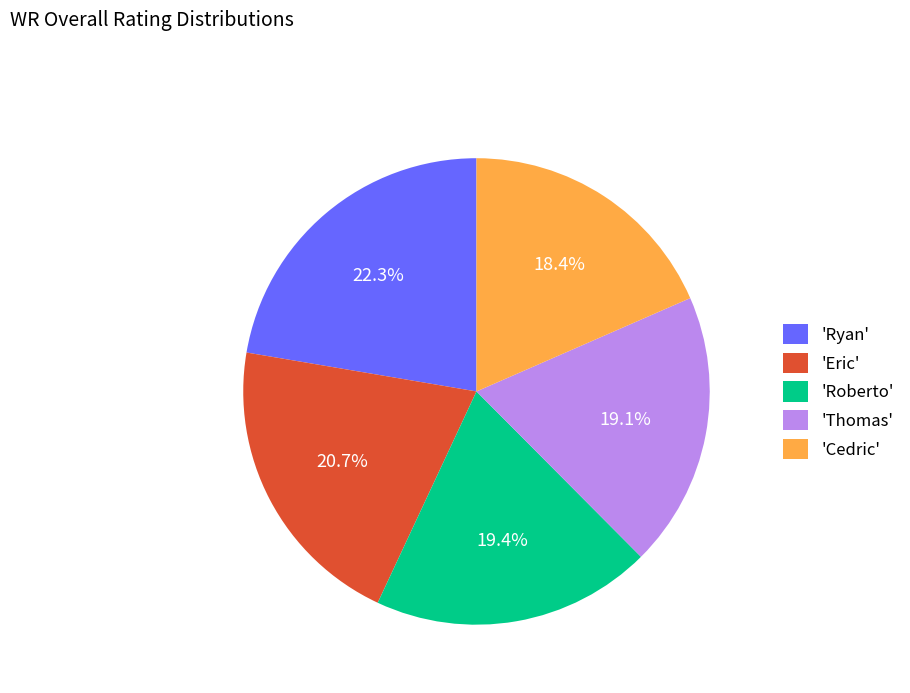

Is there any slice that represents more than half of the pie?

No